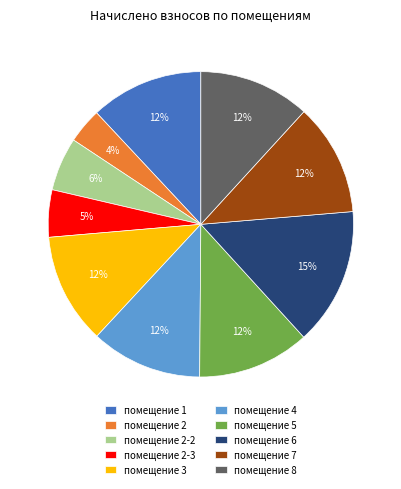

Which slice is the largest?

помещение 6